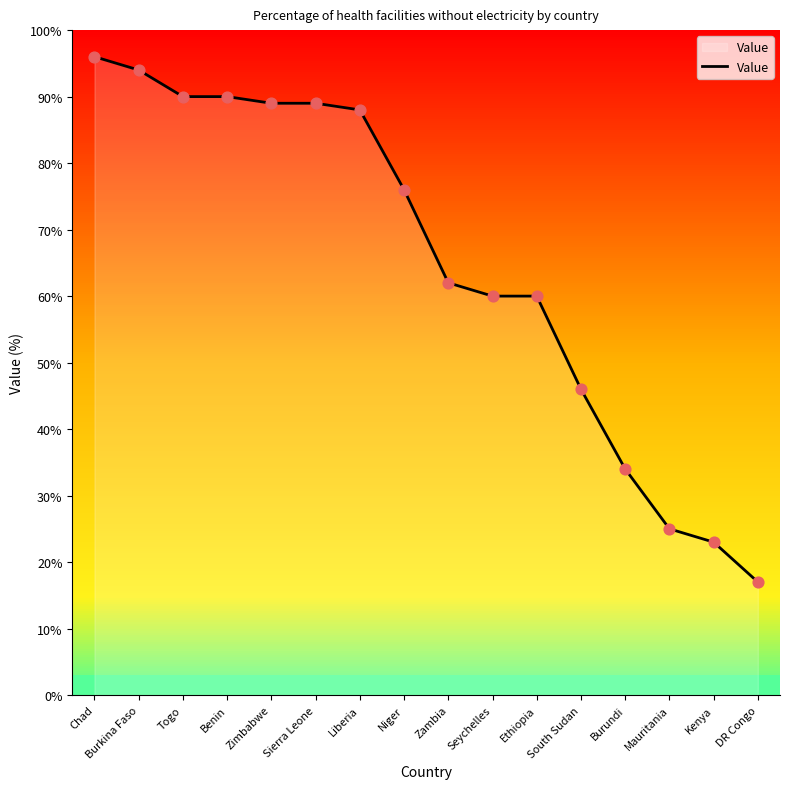

What is the ratio of the value at Benin to the value at Chad?

0.9